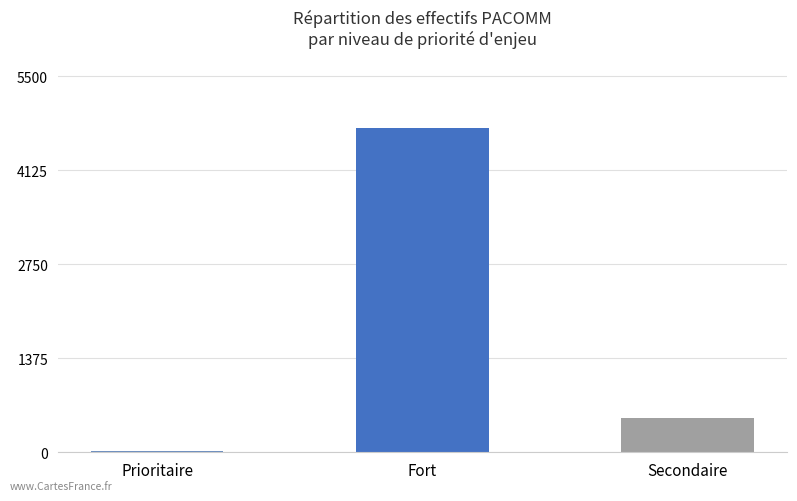

Which has a higher value, Prioritaire or Secondaire?

Secondaire